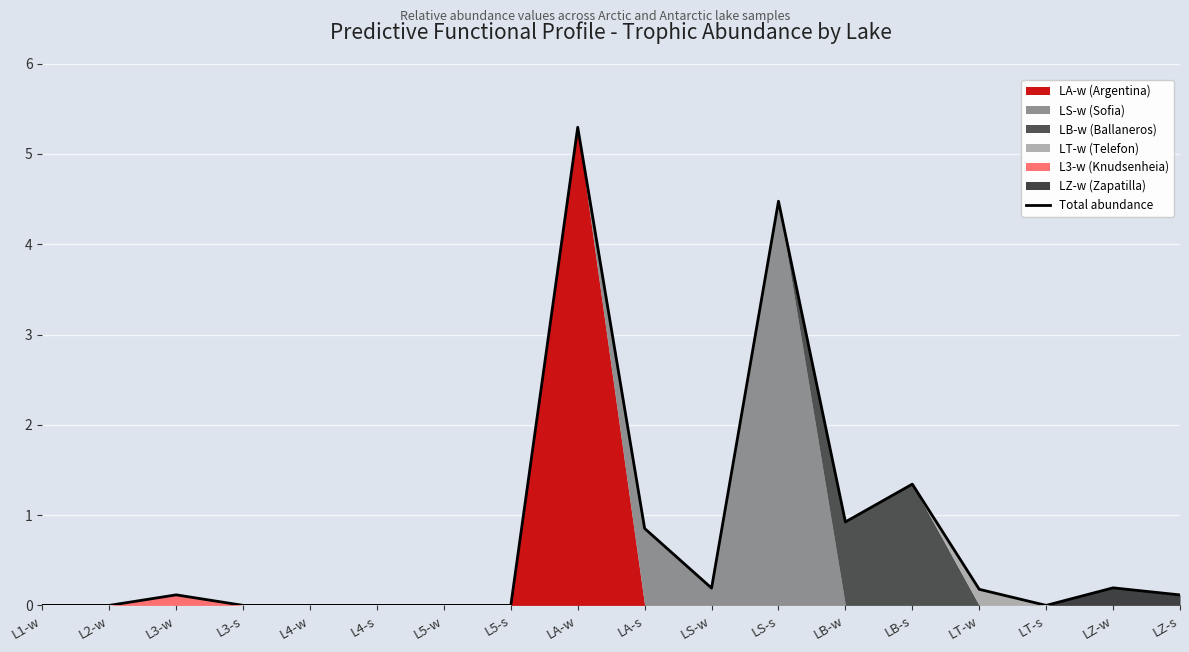

The value at LT-w is 0.2. True or false?

True